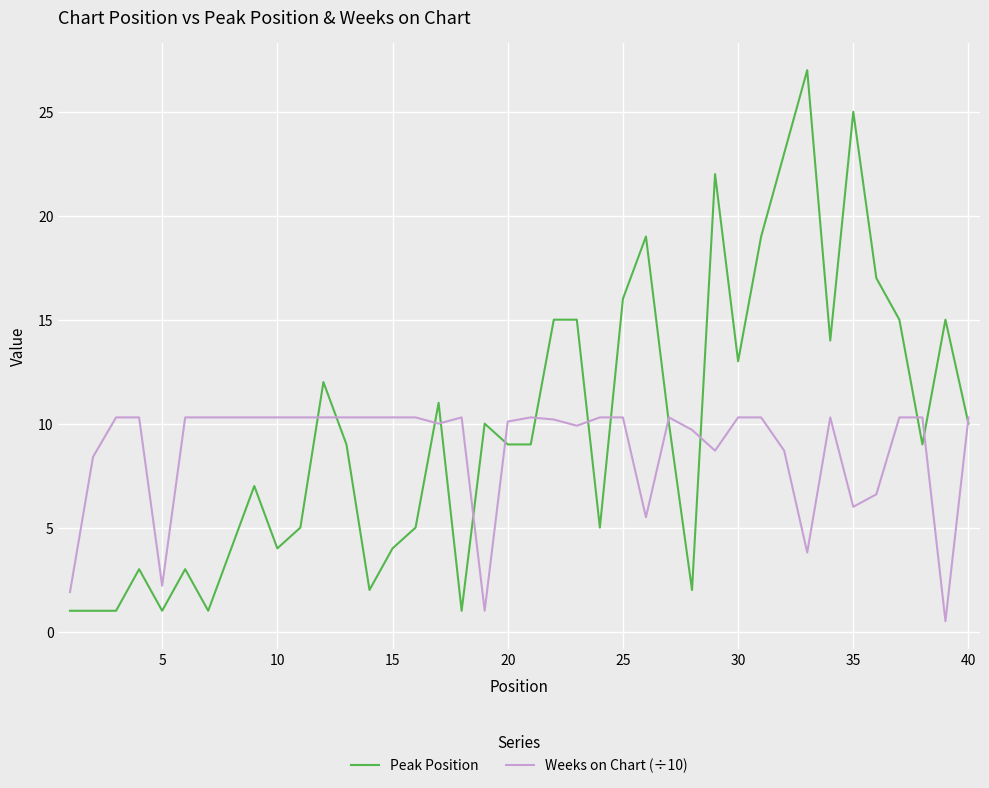

Rank the series by their maximum value, from highest to lowest.

Peak Position, Weeks on Chart (÷10)